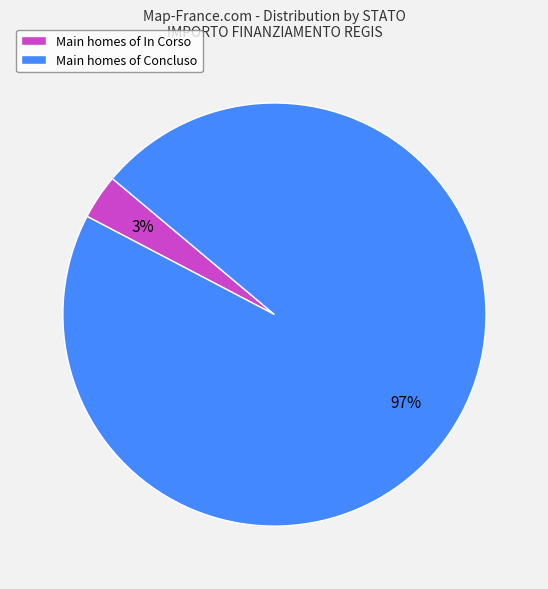

Which category has the smallest portion of the pie?

Main homes of In Corso